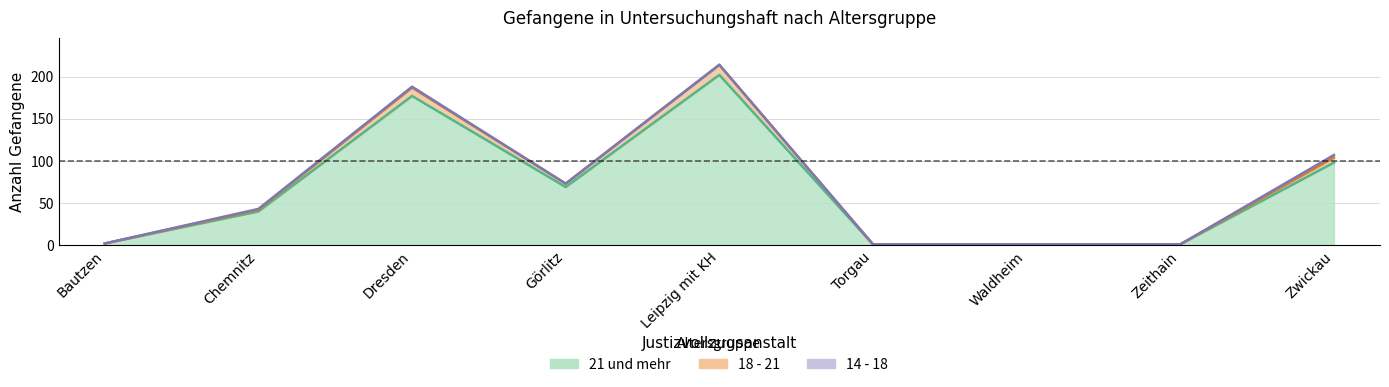

Is the value of 18 - 21 at Dresden greater than the value of 14 - 18 at Dresden?

No